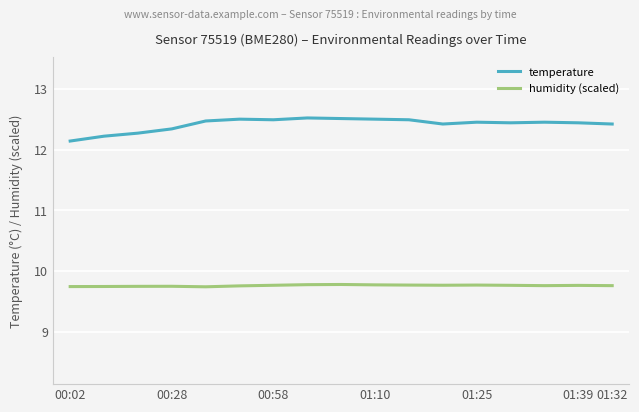

What is the minimum value shown in the chart?

9.7